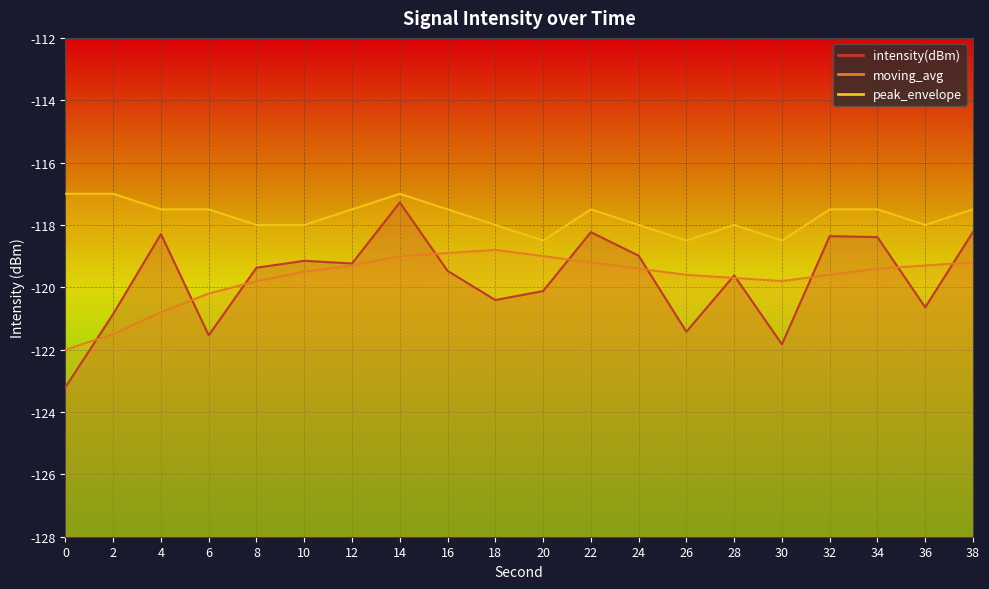

Which series has the widest spread of values?

intensity(dBm)